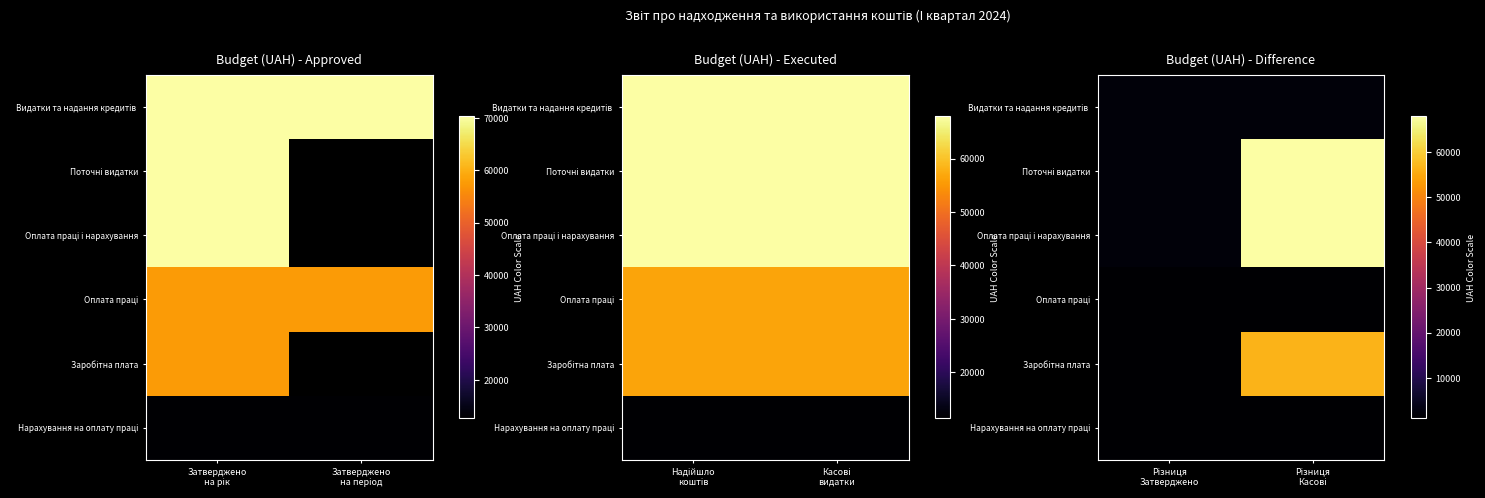

List the series in order of their peak value, highest first.

Поточні видатки, Оплата праці і нарахування, Заробітна плата, Видатки та надання кредитів, Нарахування на оплату праці, Оплата праці